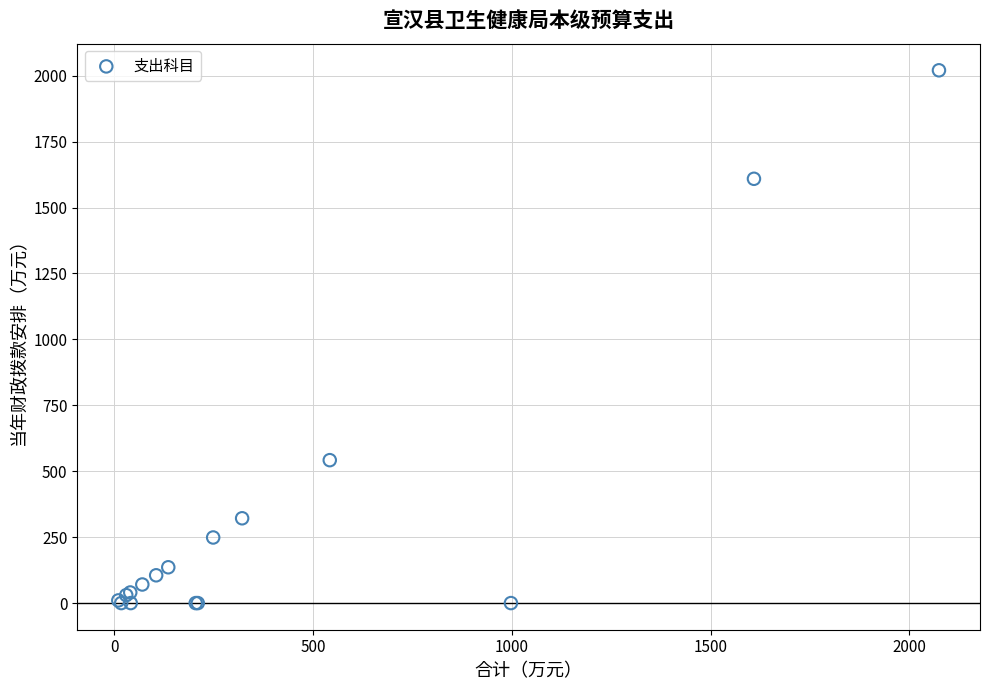

What Y value in the scatter plot is closest to 1010?

542.0